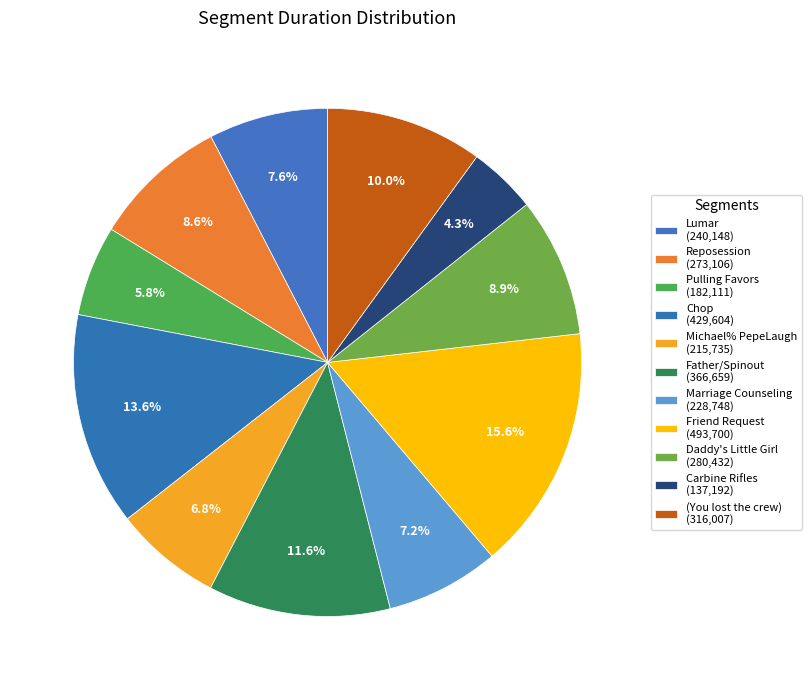

What percentage is the Daddy's Little Girl slice, to the nearest percent?

9%